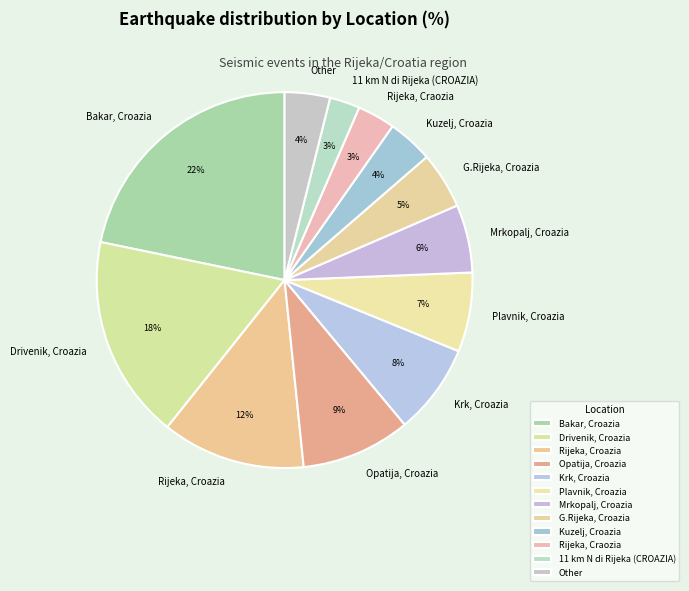

Between Bakar, Croazia and Opatija, Croazia, which is larger?

Bakar, Croazia